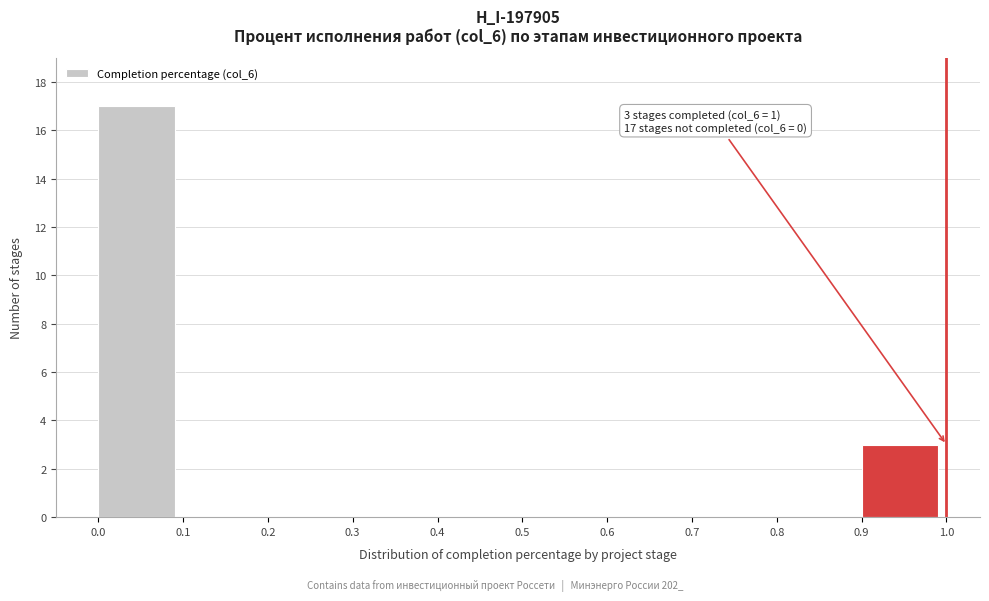

Which range on the x-axis has the tallest bar?

0.0 to 0.1